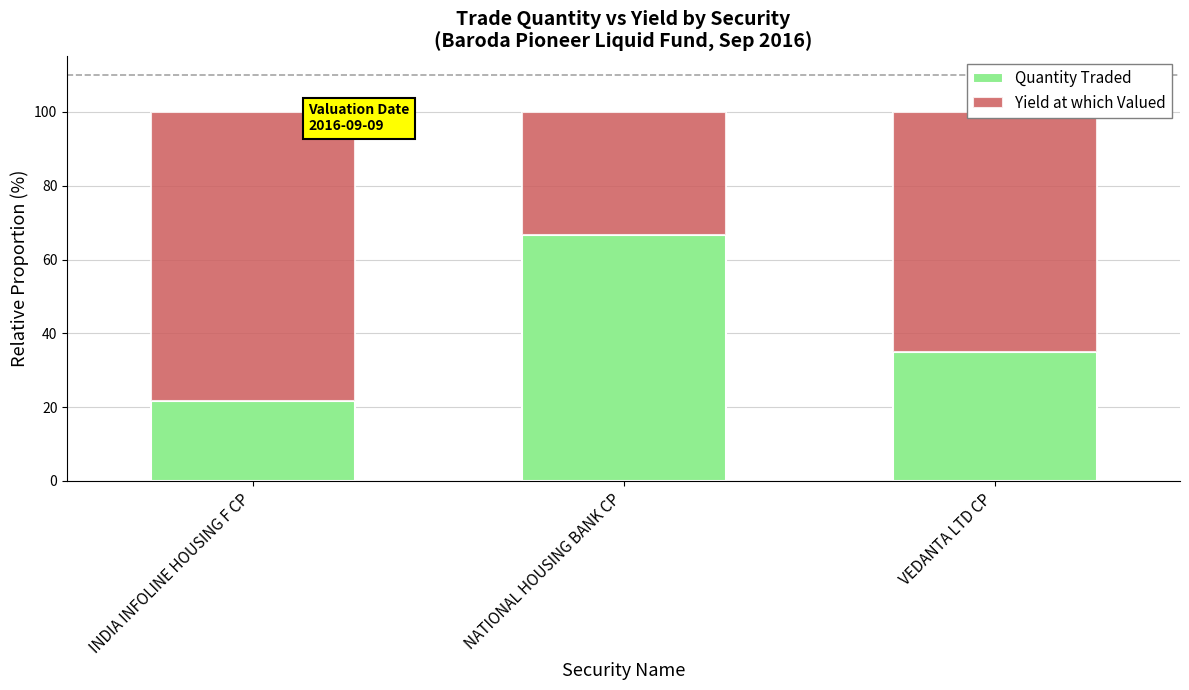

What is the total value across all series at NATIONAL HOUSING BANK CP?

100.0